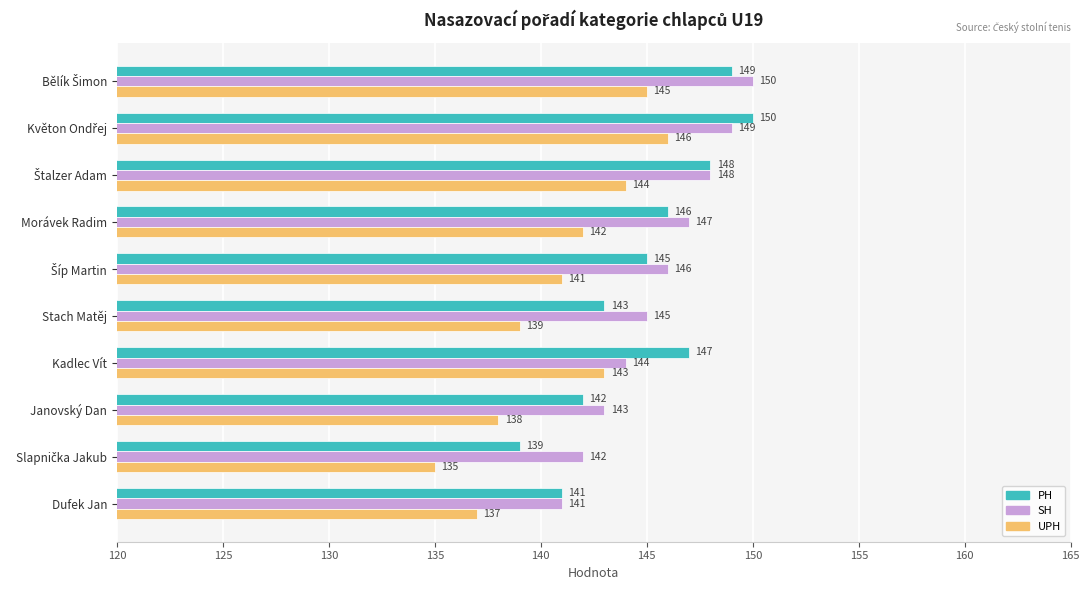

Between Stach Matěj and Janovský Dan, which series saw the biggest shift?

SH